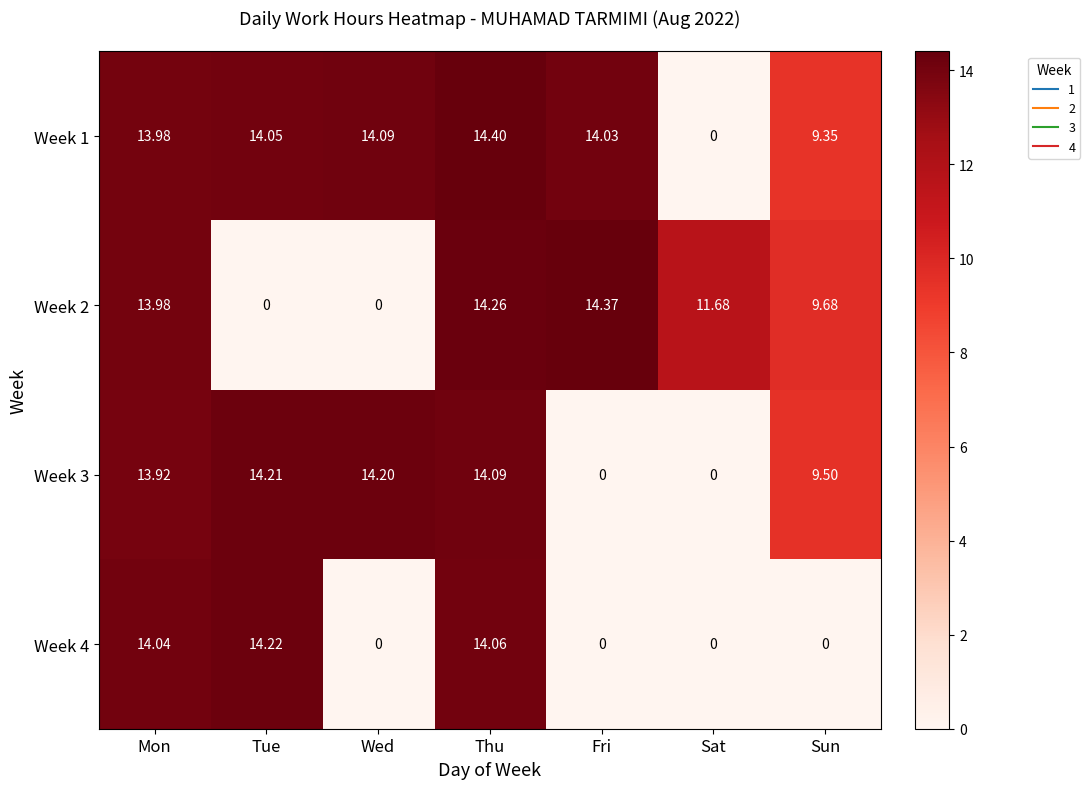

Is the value of Week 3 at Tue greater than the value of Week 4 at Tue?

No